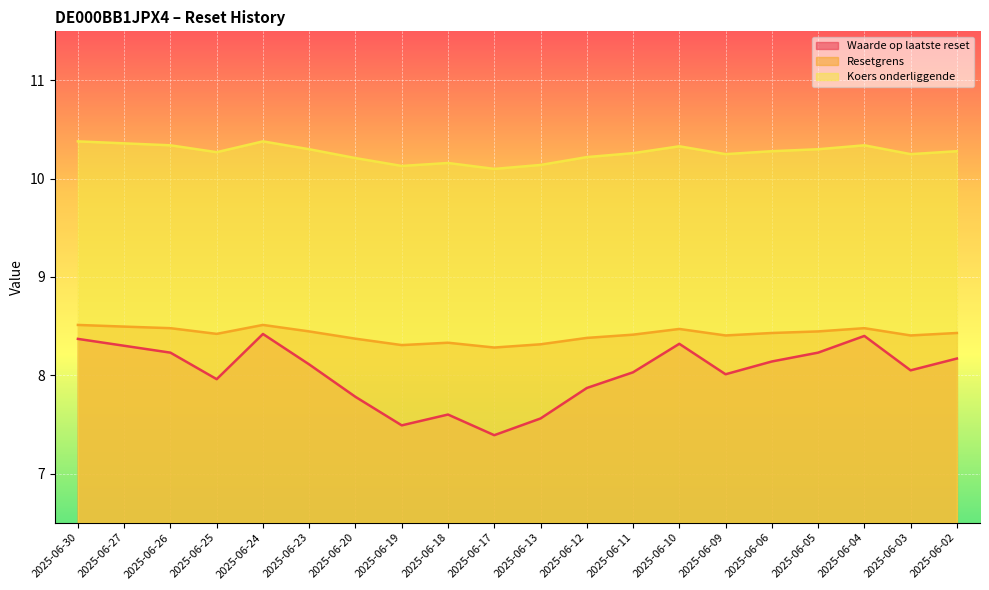

Count the Koers onderliggende values in the range 10 to 11.

20